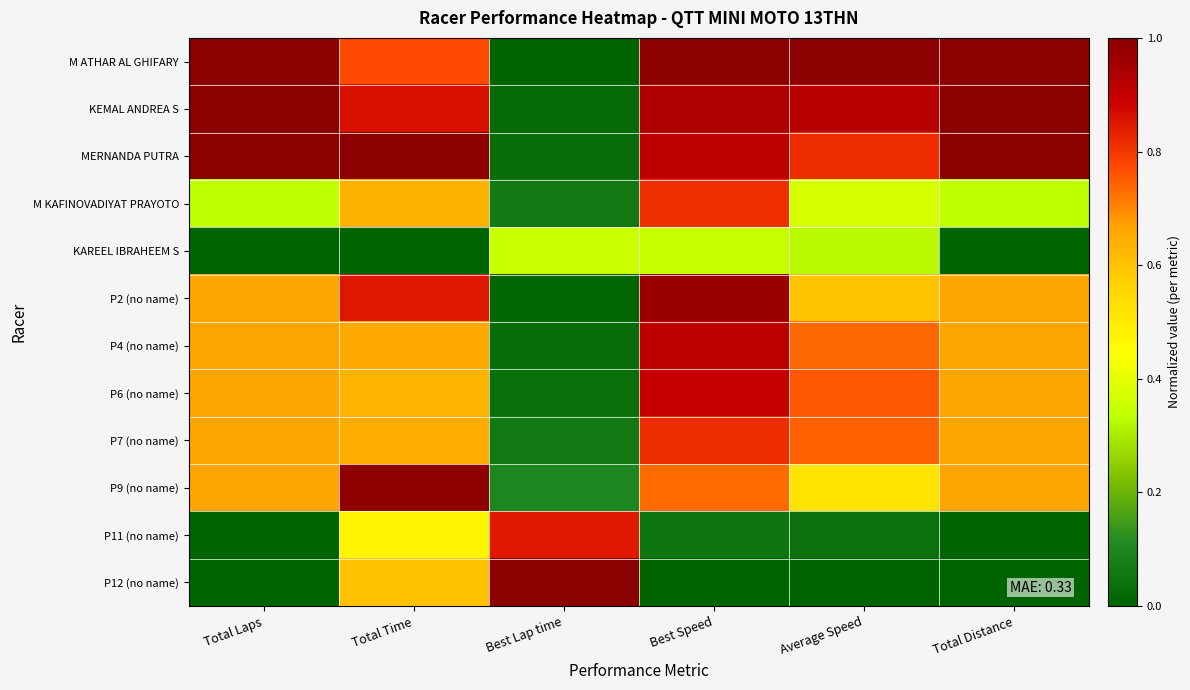

Reading left to right, extract all data points from this chart.

M ATHAR AL GHIFARY: Total Laps=1.0	Total Time=0.8	Best Lap time=0.0	Best Speed=1.0	Average Speed=1.0	Total Distance=1.0
KEMAL ANDREA S: Total Laps=1.0	Total Time=0.9	Best Lap time=0.0	Best Speed=0.9	Average Speed=0.9	Total Distance=1.0
MERNANDA PUTRA: Total Laps=1.0	Total Time=1.0	Best Lap time=0.0	Best Speed=0.9	Average Speed=0.8	Total Distance=1.0
M KAFINOVADIYAT PRAYOTO: Total Laps=0.3	Total Time=0.6	Best Lap time=0.1	Best Speed=0.8	Average Speed=0.4	Total Distance=0.3
KAREEL IBRAHEEM S: Total Laps=0.0	Total Time=0.0	Best Lap time=0.4	Best Speed=0.4	Average Speed=0.3	Total Distance=0.0
P2 (no name): Total Laps=0.7	Total Time=0.8	Best Lap time=0.0	Best Speed=1.0	Average Speed=0.6	Total Distance=0.7
P4 (no name): Total Laps=0.7	Total Time=0.7	Best Lap time=0.0	Best Speed=0.9	Average Speed=0.7	Total Distance=0.7
P6 (no name): Total Laps=0.7	Total Time=0.6	Best Lap time=0.0	Best Speed=0.9	Average Speed=0.8	Total Distance=0.7
P7 (no name): Total Laps=0.7	Total Time=0.6	Best Lap time=0.1	Best Speed=0.8	Average Speed=0.7	Total Distance=0.7
P9 (no name): Total Laps=0.7	Total Time=1.0	Best Lap time=0.1	Best Speed=0.7	Average Speed=0.5	Total Distance=0.7
P11 (no name): Total Laps=0.0	Total Time=0.5	Best Lap time=0.8	Best Speed=0.1	Average Speed=0.0	Total Distance=0.0
P12 (no name): Total Laps=0.0	Total Time=0.6	Best Lap time=1.0	Best Speed=0.0	Average Speed=0.0	Total Distance=0.0